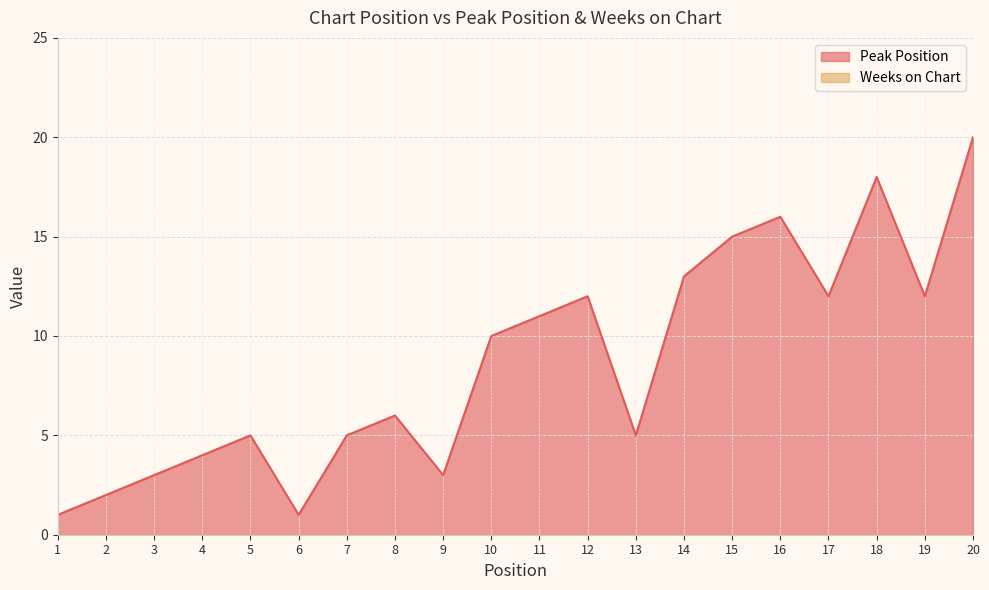

Count the number of data series in this chart.

2